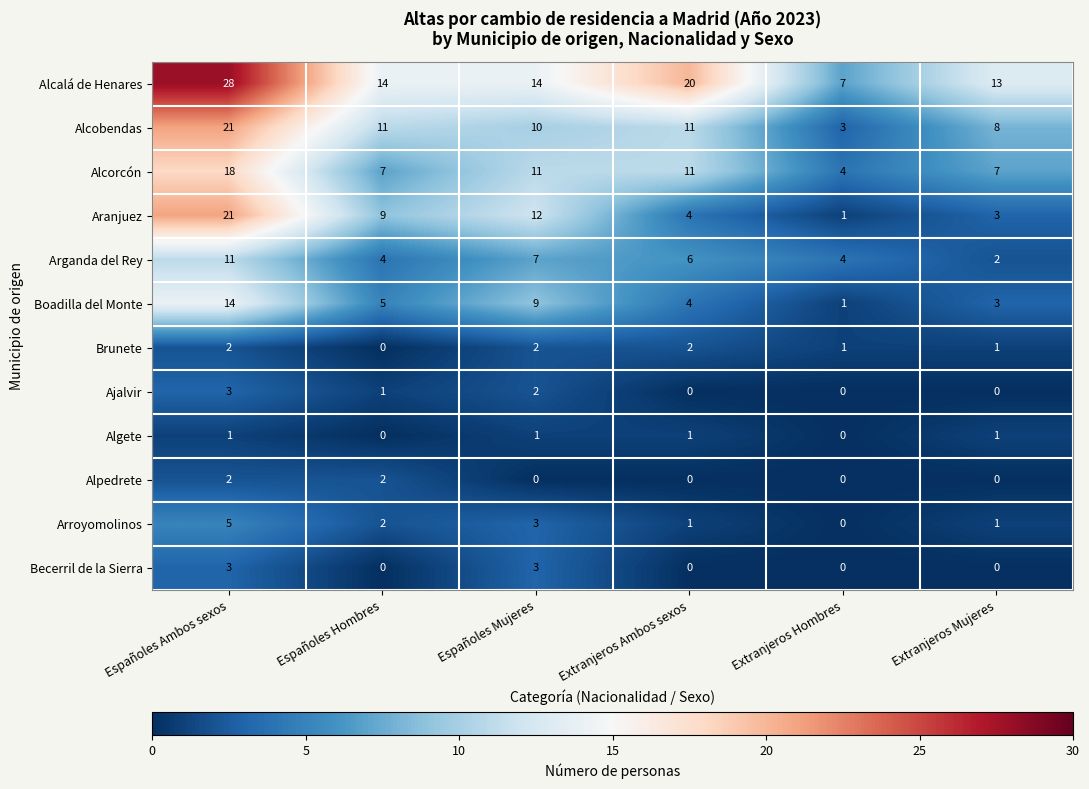

At which category is the sum across all series the highest?

Españoles Ambos sexos